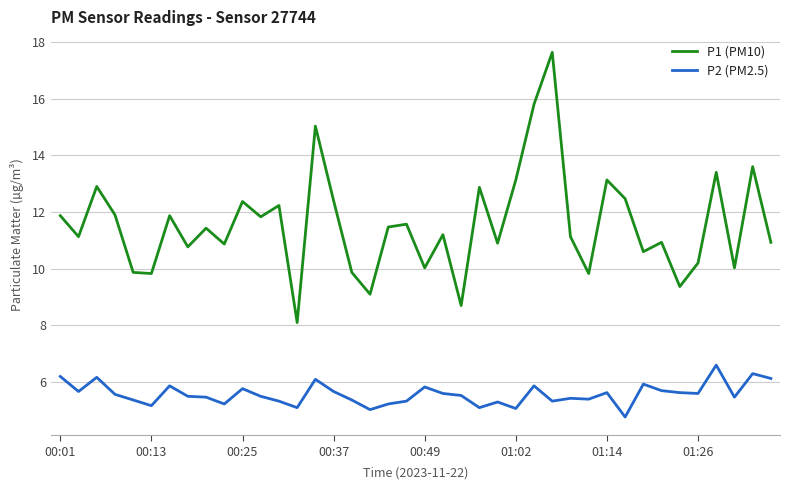

Rank the series by their maximum value, from highest to lowest.

P1 (PM10), P2 (PM2.5)